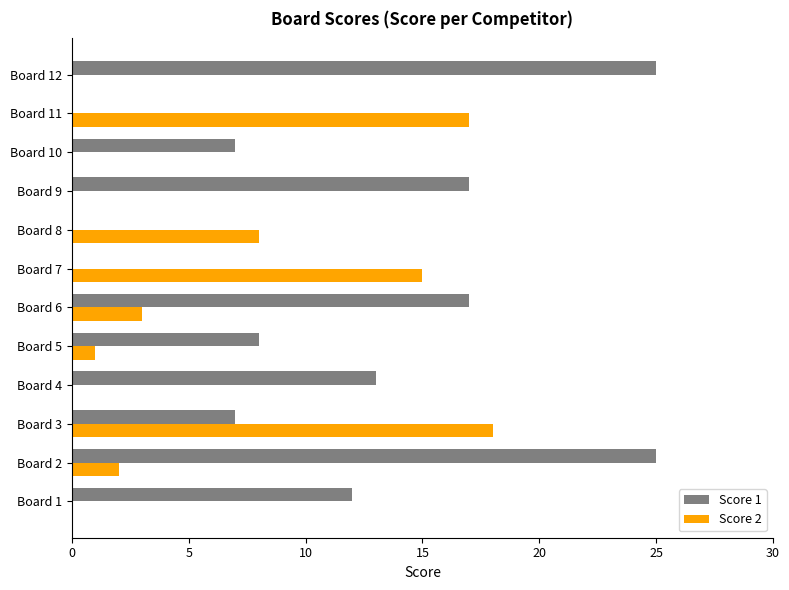

Where is Score 2 nearest to the value 9?

Board 8